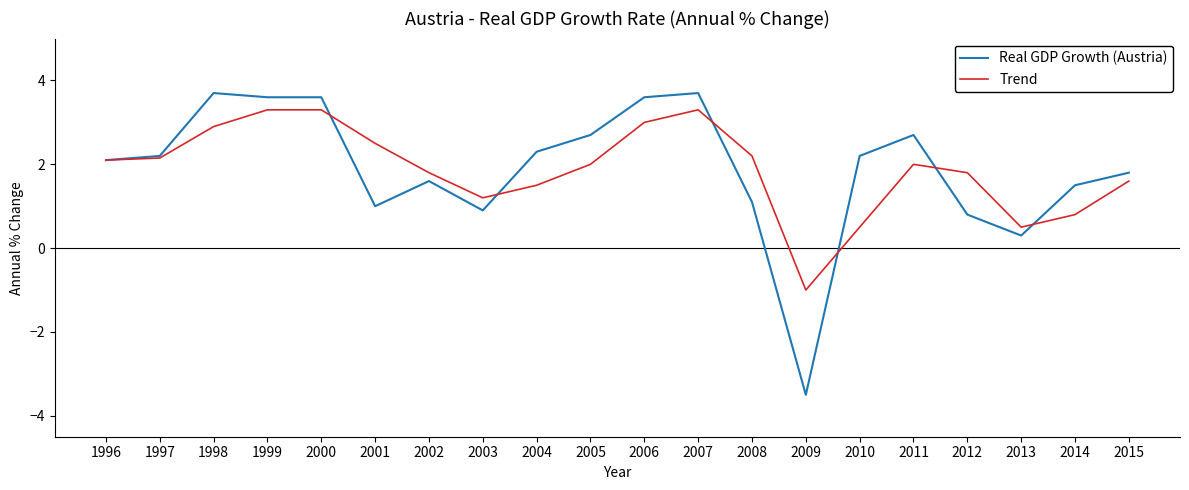

Is the value of Real GDP Growth (Austria) at 1996 greater than the value of Trend at 2001?

No